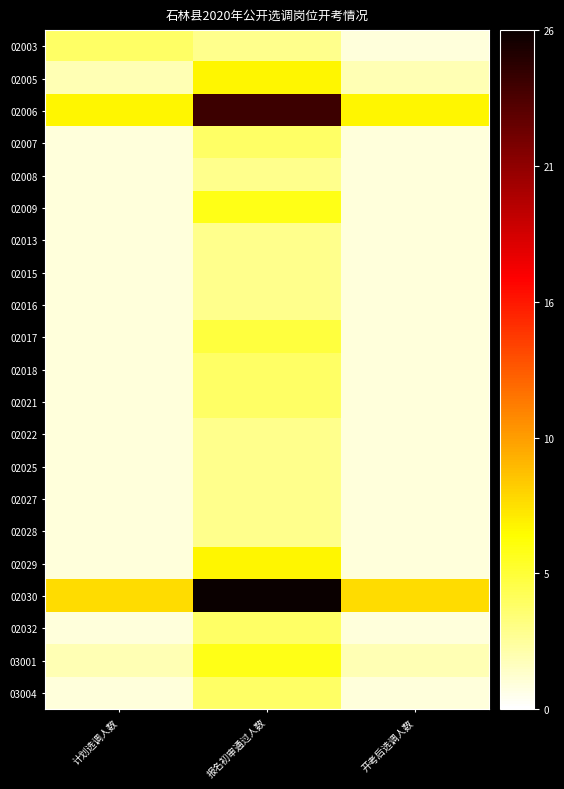

At how many categories does at least one series exceed 0?

3